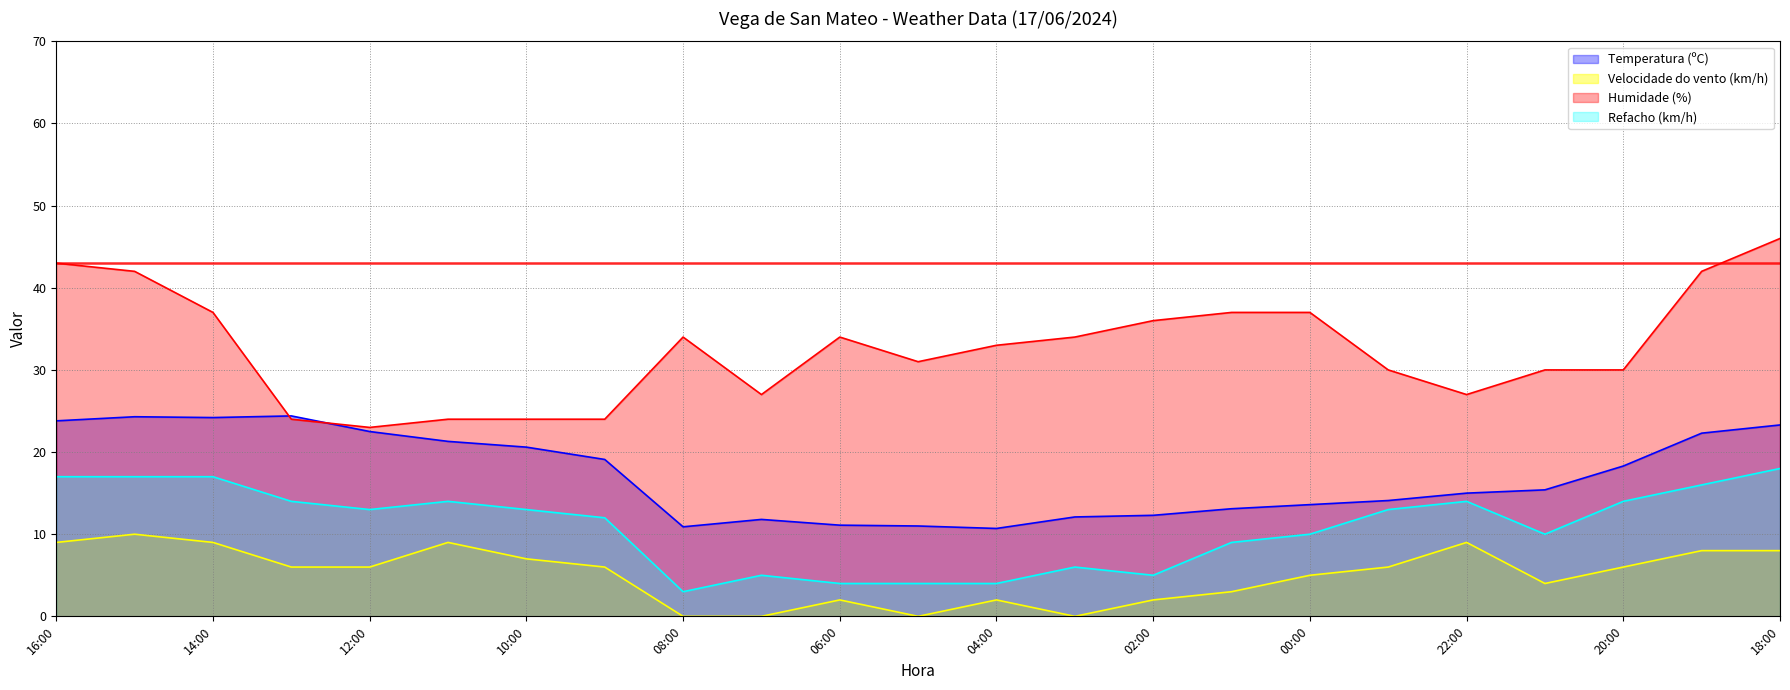

What is the average value of the Temperatura (ºC) series?

17.2